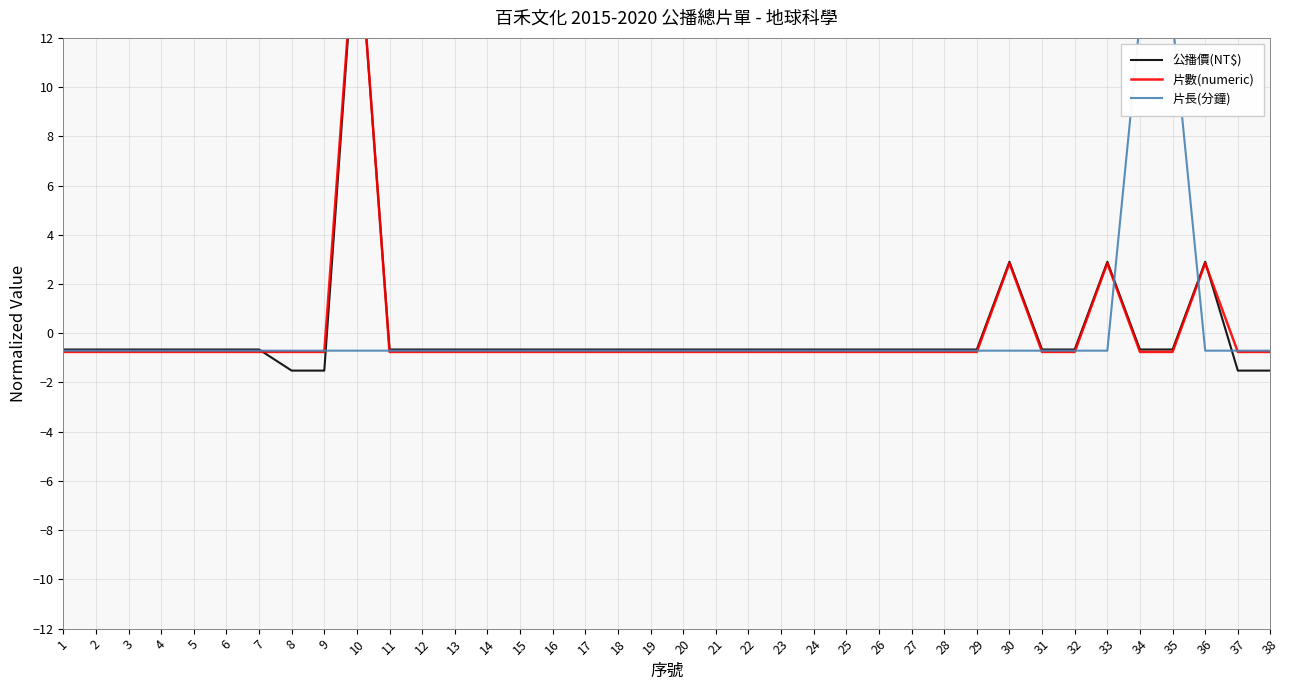

What is the difference between the highest and lowest values at 30?

3.6